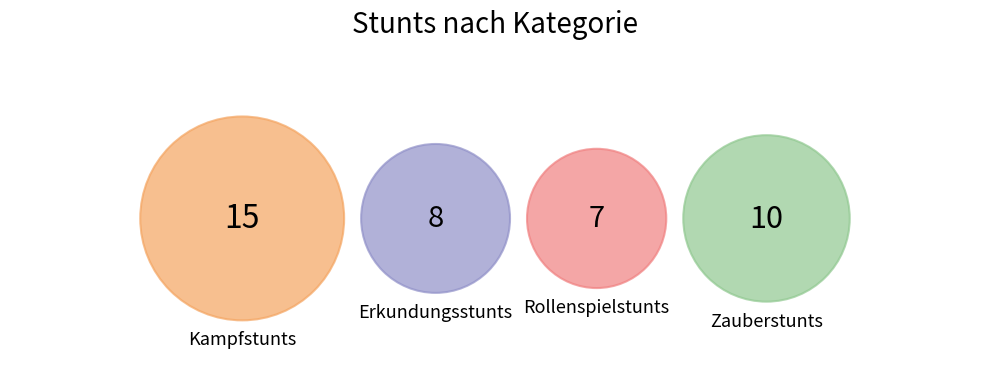

What is the largest slice in the pie chart?

Kampfstunts